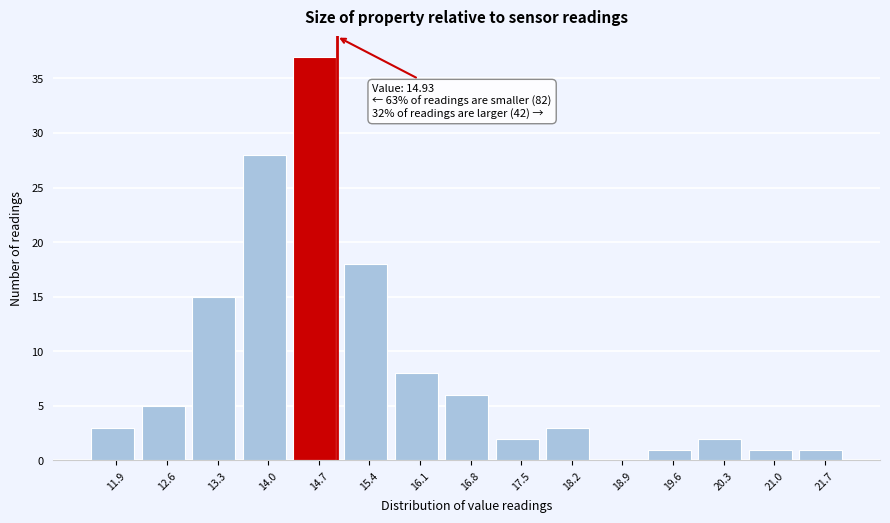

Which range on the x-axis has the tallest bar?

14.3 to 15.0